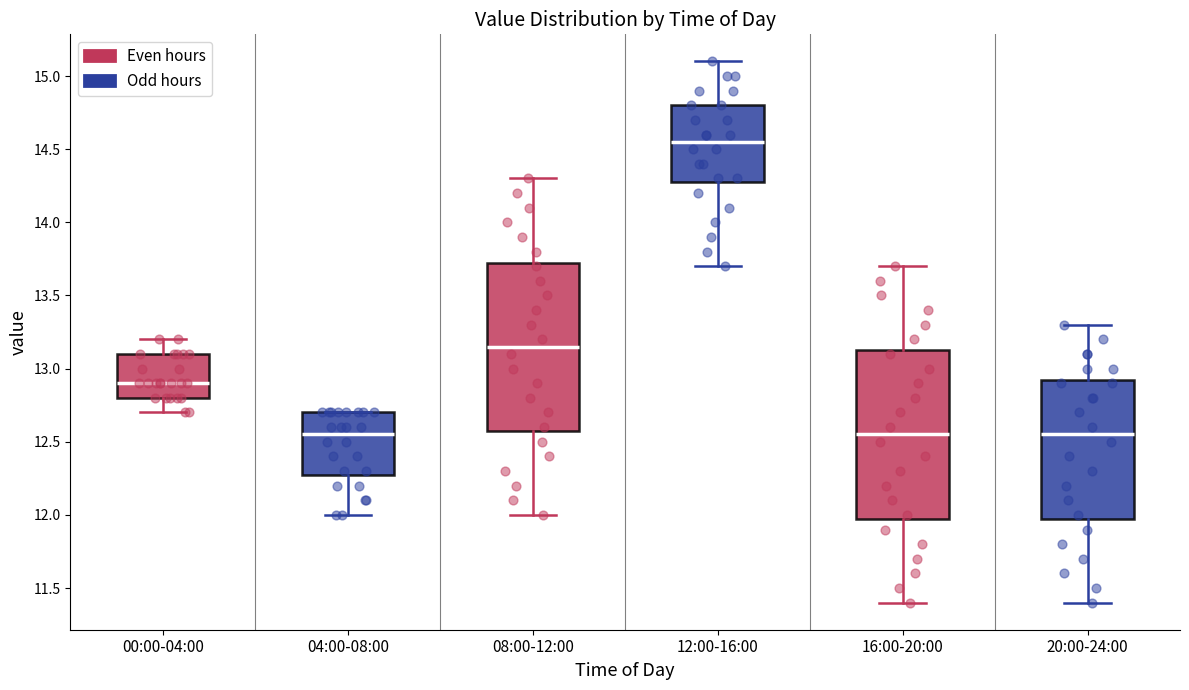

Reading left to right, transcribe this box plot: for each box, give where its median line is, the range the box spans, and where its two whiskers end, as read against the y-axis. The values are not printed on the chart, so give them approximately, as read against the axis.

00:00-04:00: median 12.90, box 12.80 to 13.10, whiskers 12.70 to 13.20
04:00-08:00: median 12.55, box 12.30 to 12.70, whiskers 12.00 to 12.70
08:00-12:00: median 13.15, box 12.60 to 13.75, whiskers 12.00 to 14.30
12:00-16:00: median 14.55, box 14.30 to 14.80, whiskers 13.70 to 15.10
16:00-20:00: median 12.55, box 12.00 to 13.15, whiskers 11.40 to 13.70
20:00-24:00: median 12.55, box 12.00 to 12.95, whiskers 11.40 to 13.30